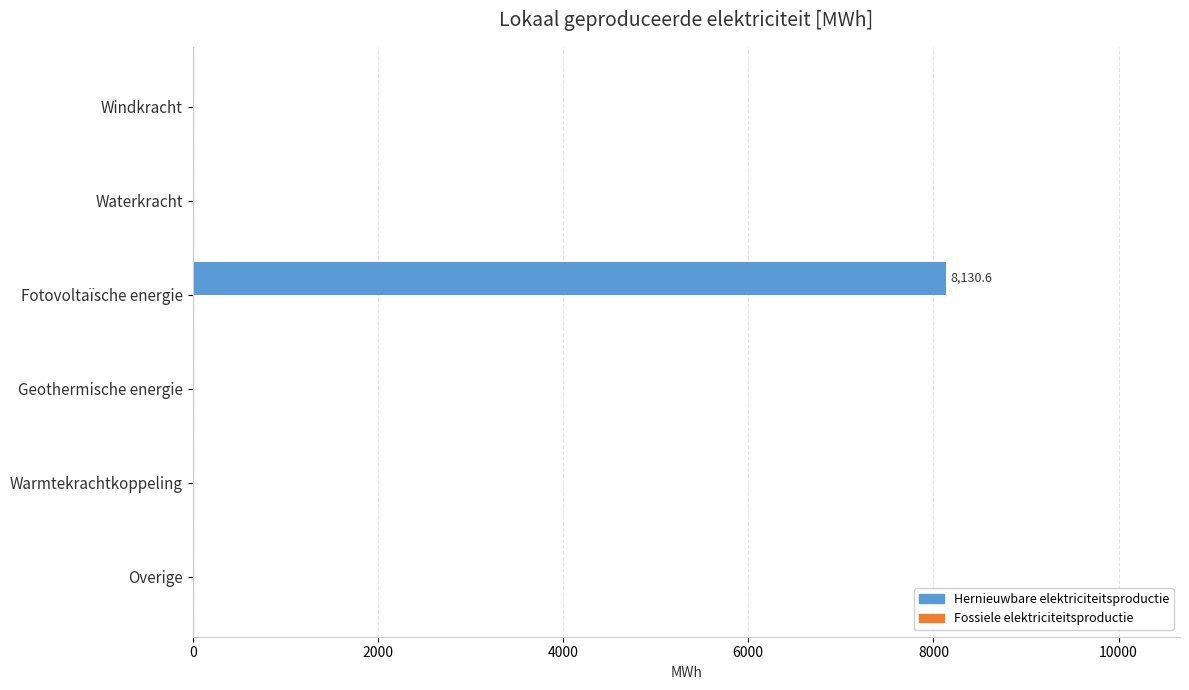

Between Warmtekrachtkoppeling and Fotovoltaïsche energie, which is larger?

Fotovoltaïsche energie